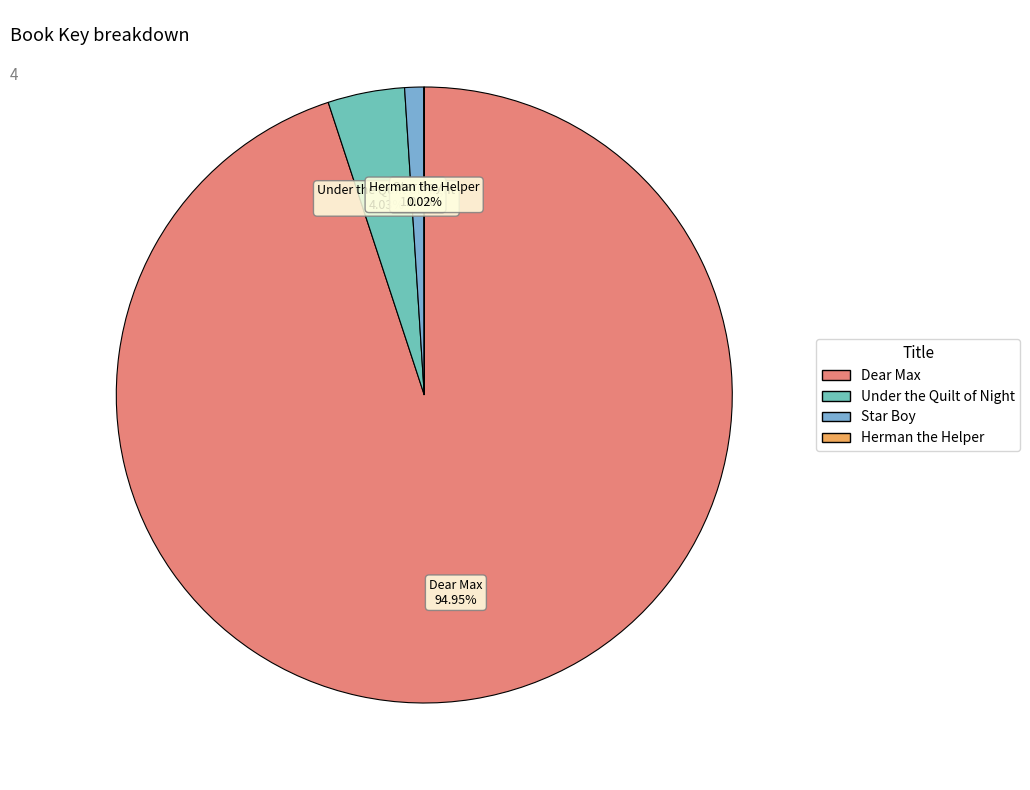

What is the largest slice in the pie chart?

Dear Max